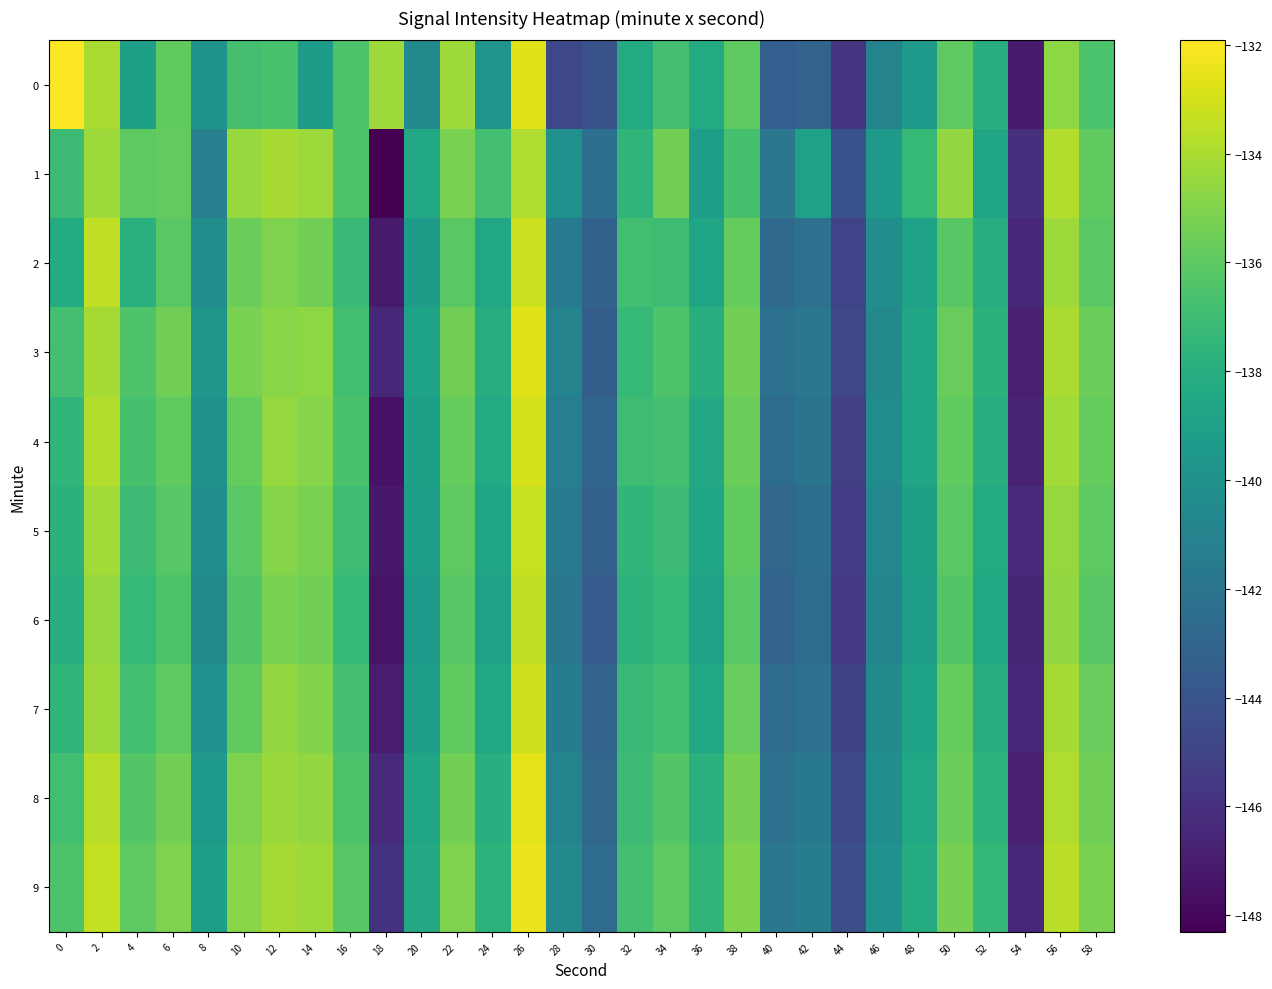

List the series in order of their peak value, lowest first.

1, 6, 5, 2, 7, 4, 3, 8, 9, 0